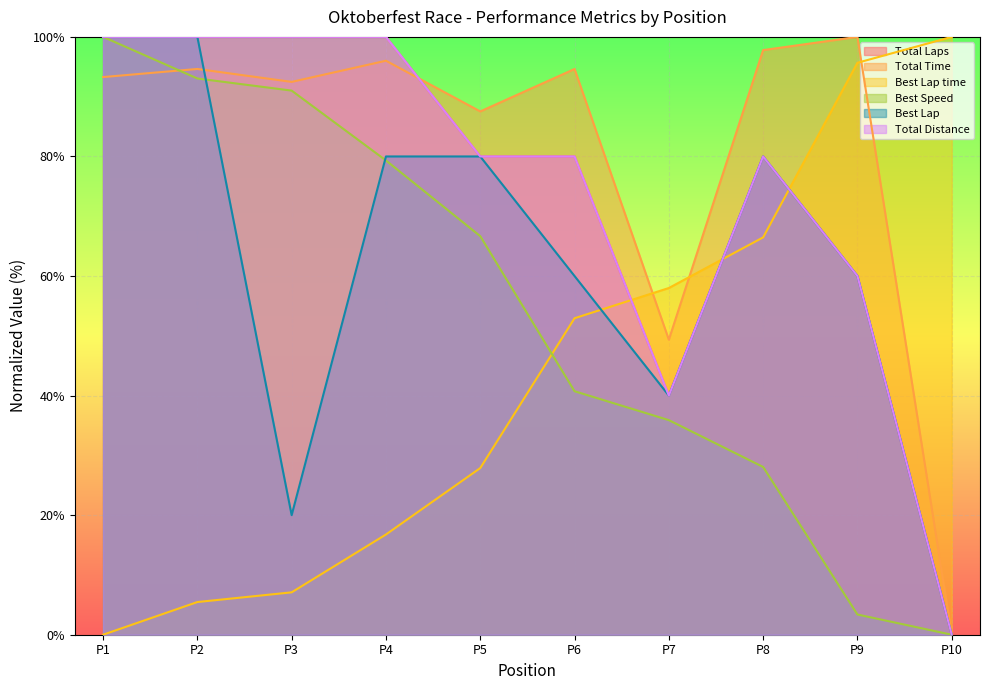

What are all the series names shown in the legend?

Total Laps, Total Time, Best Lap time, Best Speed, Best Lap, Total Distance